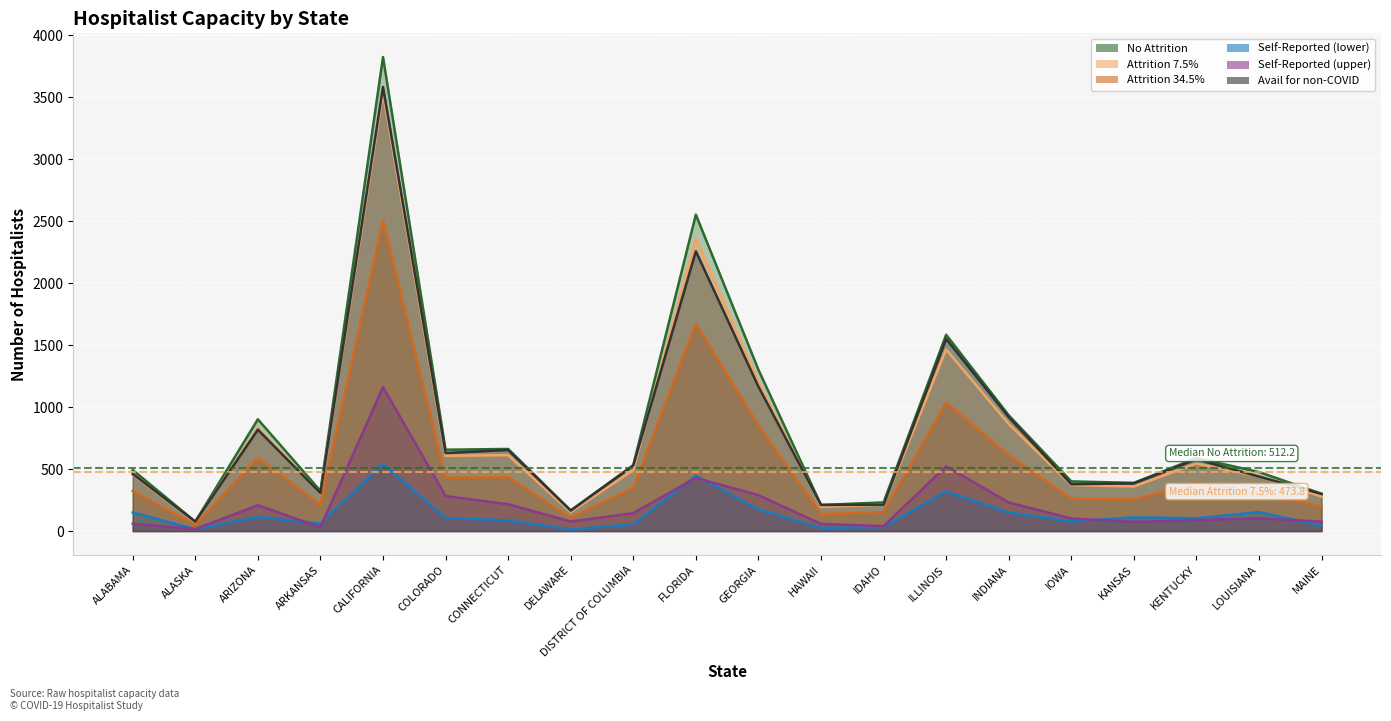

At which category does Self-Reported (lower) reach its first local valley?

ALASKA